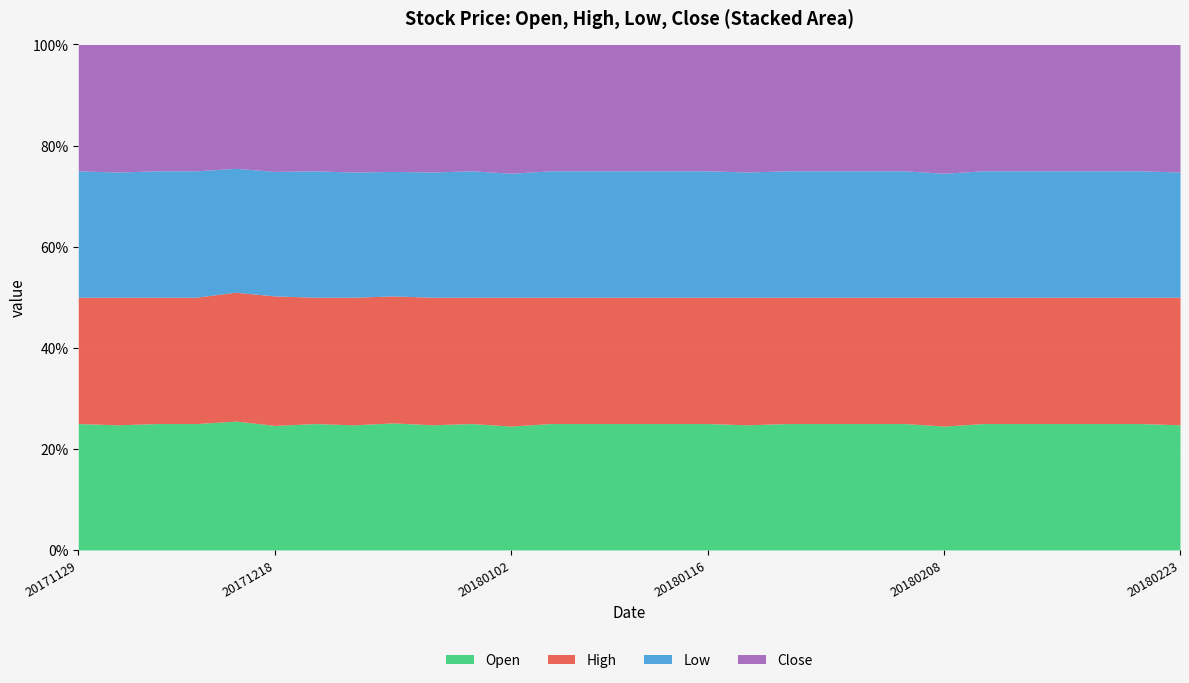

At which category is the sum across all series the highest?

20180115